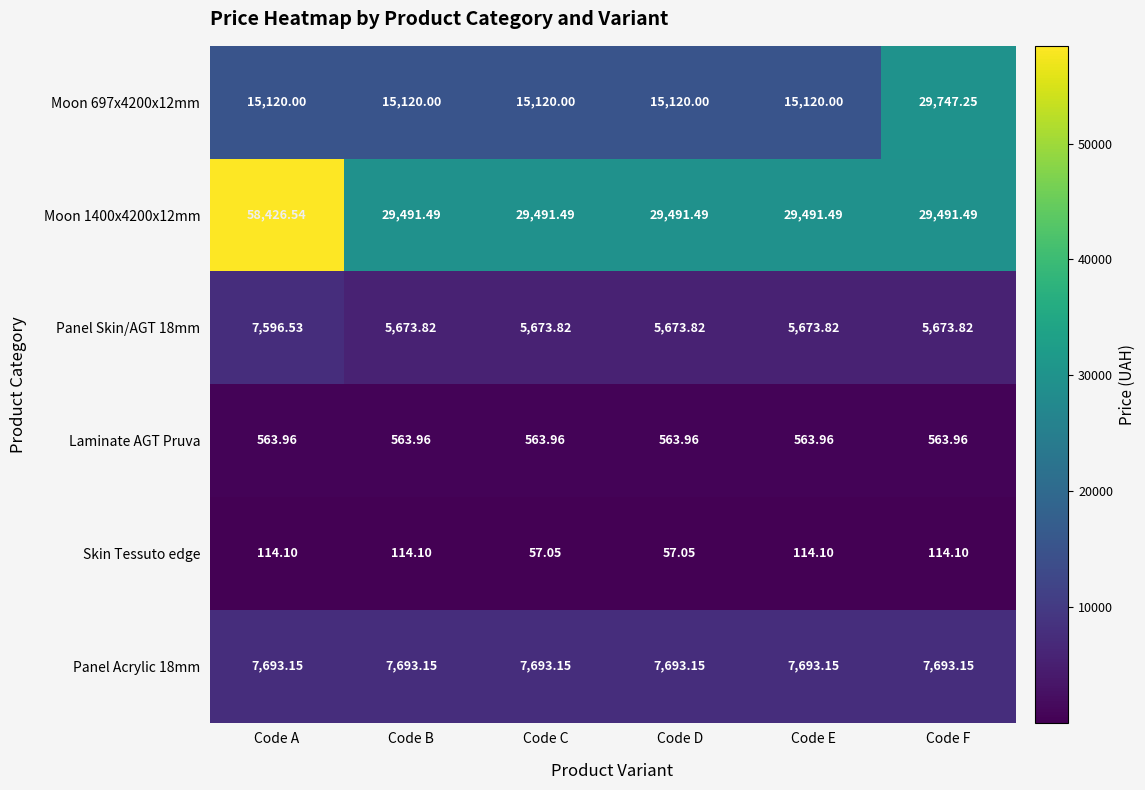

Count the number of categories in the chart.

6